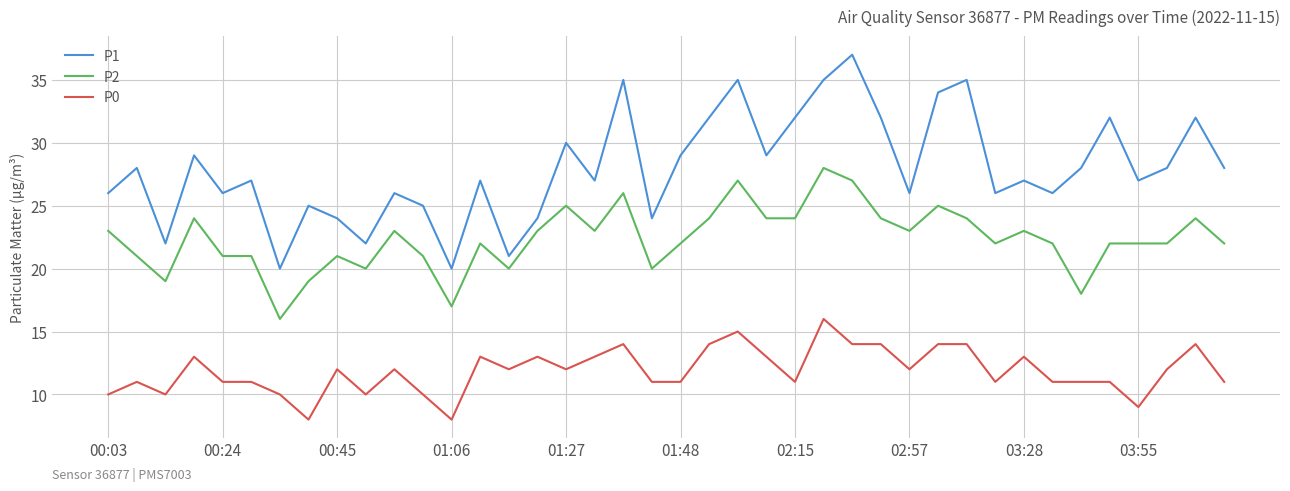

What is the difference between the maximum and minimum values in the P0 series?

8